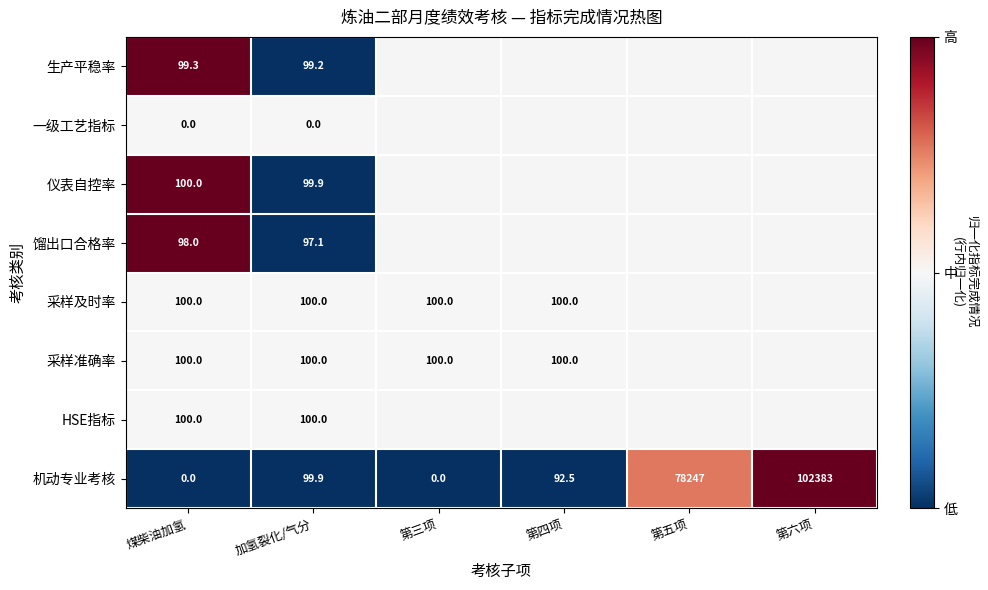

Is it true that HSE指标 equals 139.7 at 煤柴油加氢?

False